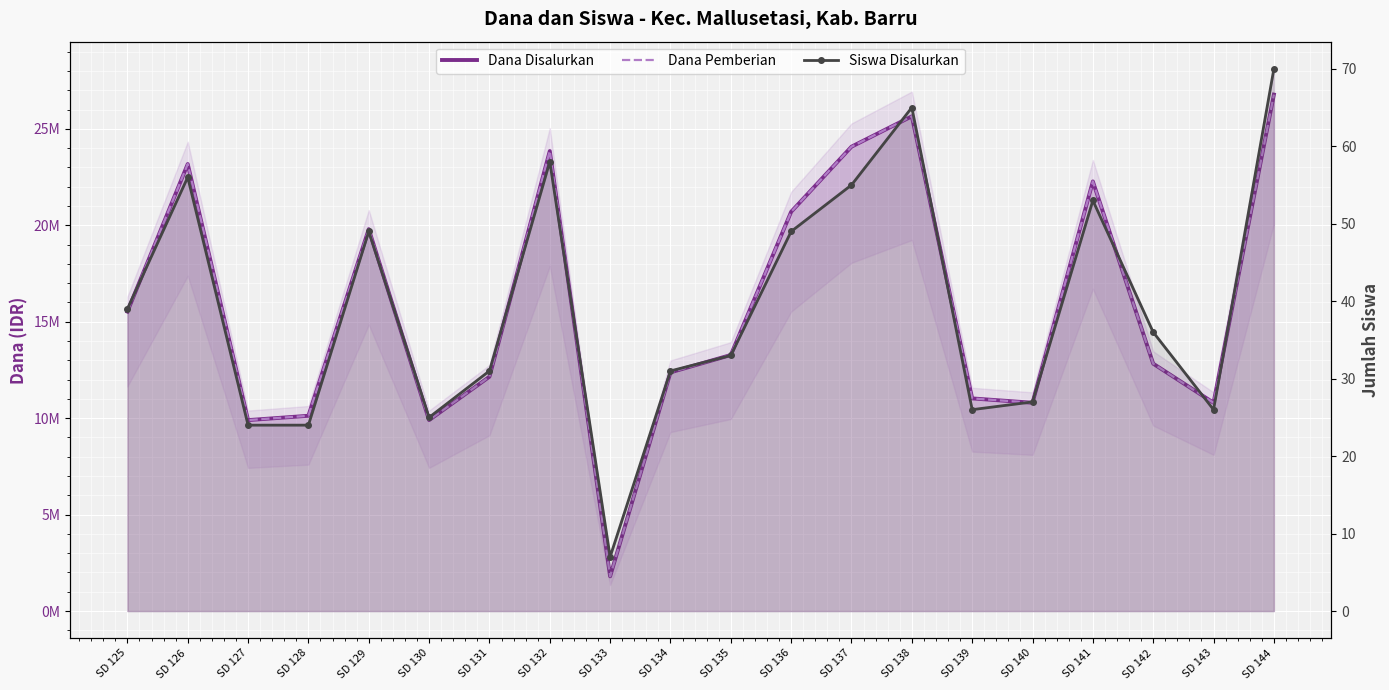

In Dana Pemberian, how many points are lower than both neighbors (excluding endpoints)?

5